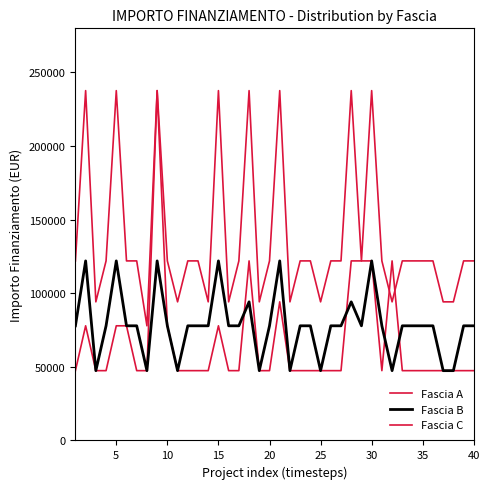

How many lines are shown in the chart?

3